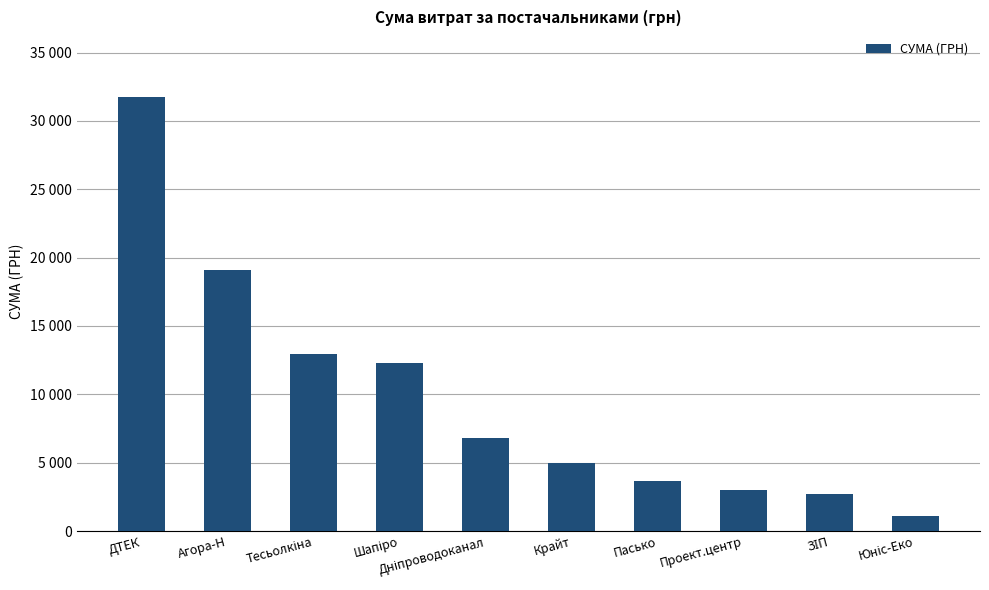

Rank the categories by value from highest to lowest.

ДТЕК, Агора-Н, Тесьолкіна, Шапіро, Дніпроводоканал, Крайт, Пасько, Проект.центр, ЗІП, Юніс-Еко